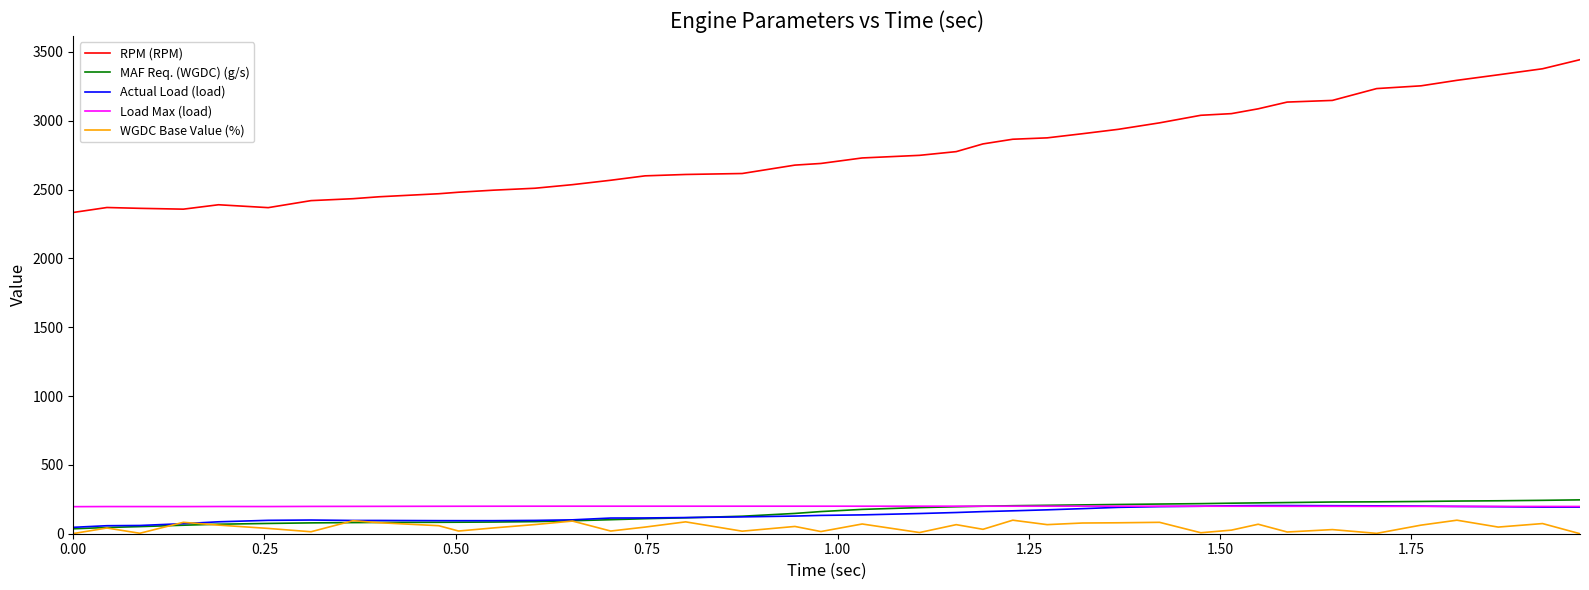

Which series has the largest total across all categories?

RPM (RPM)